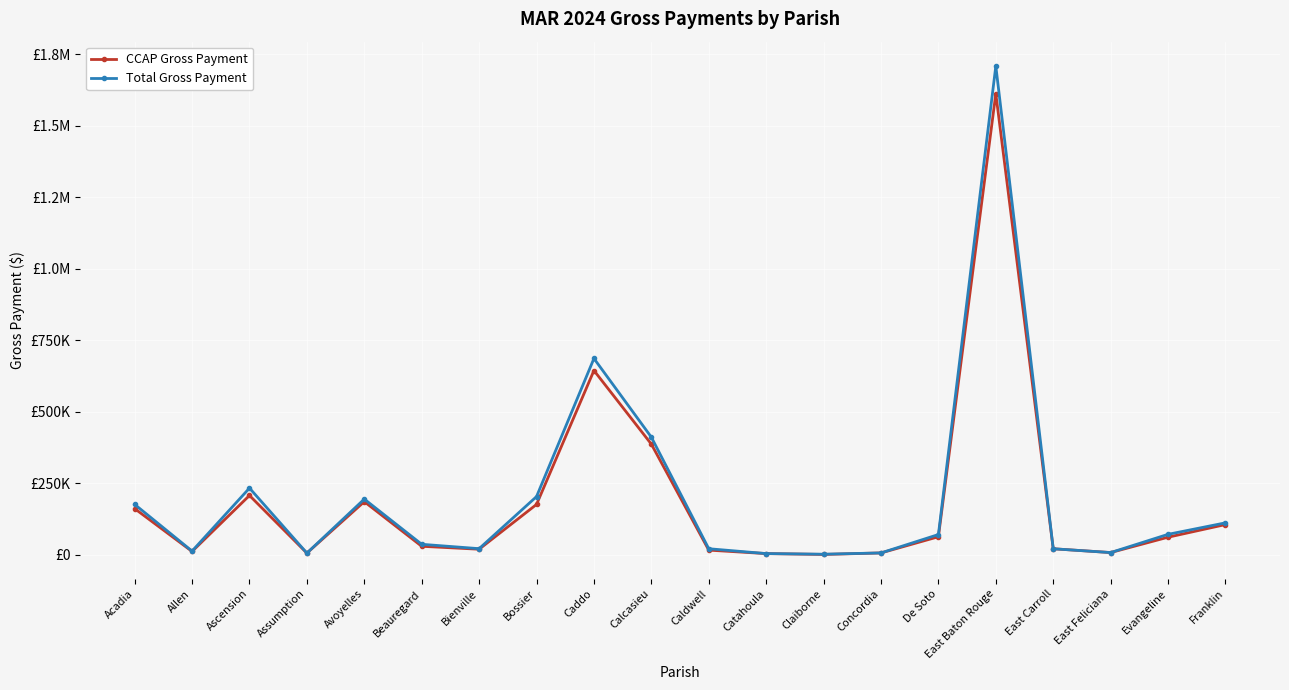

Rank the categories by Total Gross Payment value from highest to lowest.

East Baton Rouge, Caddo, Calcasieu, Ascension, Bossier, Avoyelles, Acadia, Franklin, Evangeline, De Soto, Beauregard, Bienville, Caldwell, East Carroll, Allen, East Feliciana, Concordia, Assumption, Catahoula, Claiborne